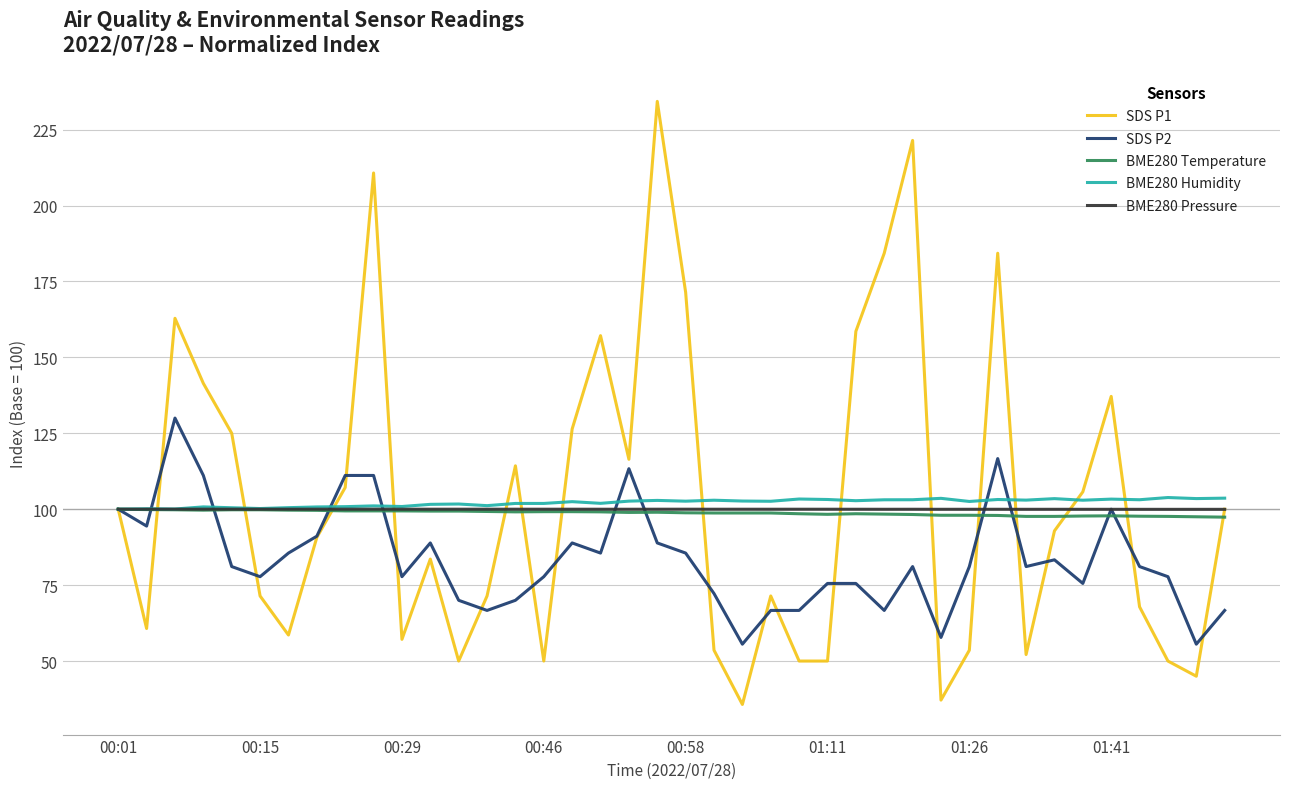

What is the minimum value for BME280 Temperature?

97.4